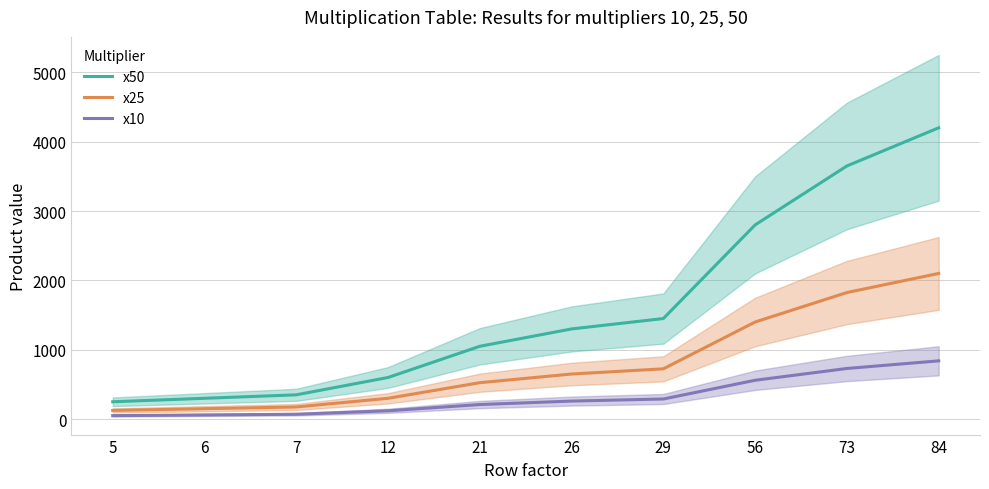

True or false: x10 has more than 2 points higher than both neighbors.

False